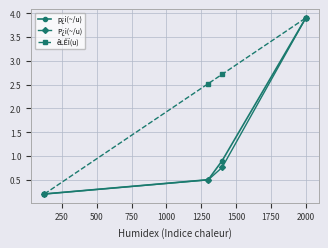

What is the highest value of the P¿i(~/u) series?

3.9